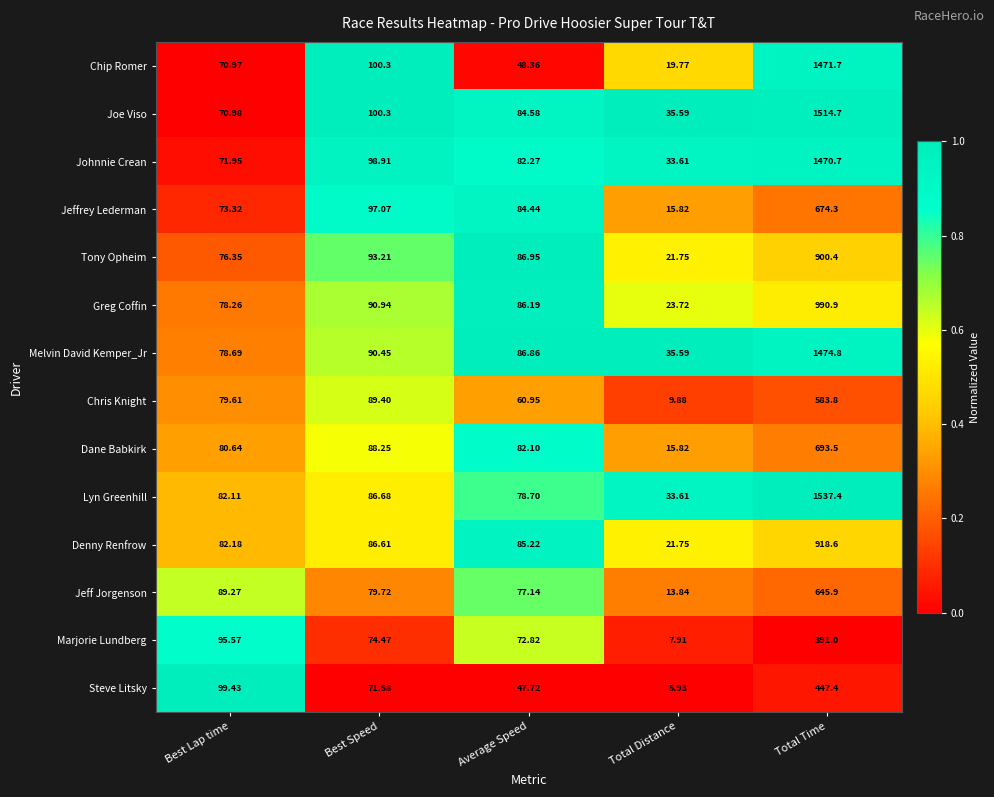

Where does the Joe Viso series first go above 84?

Best Speed